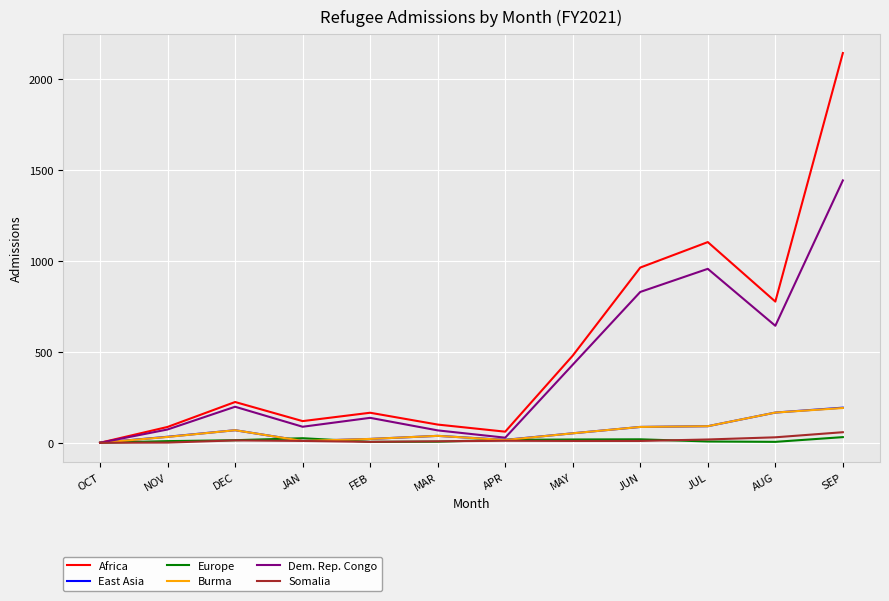

At which label is Africa closest to 1071?

JUL